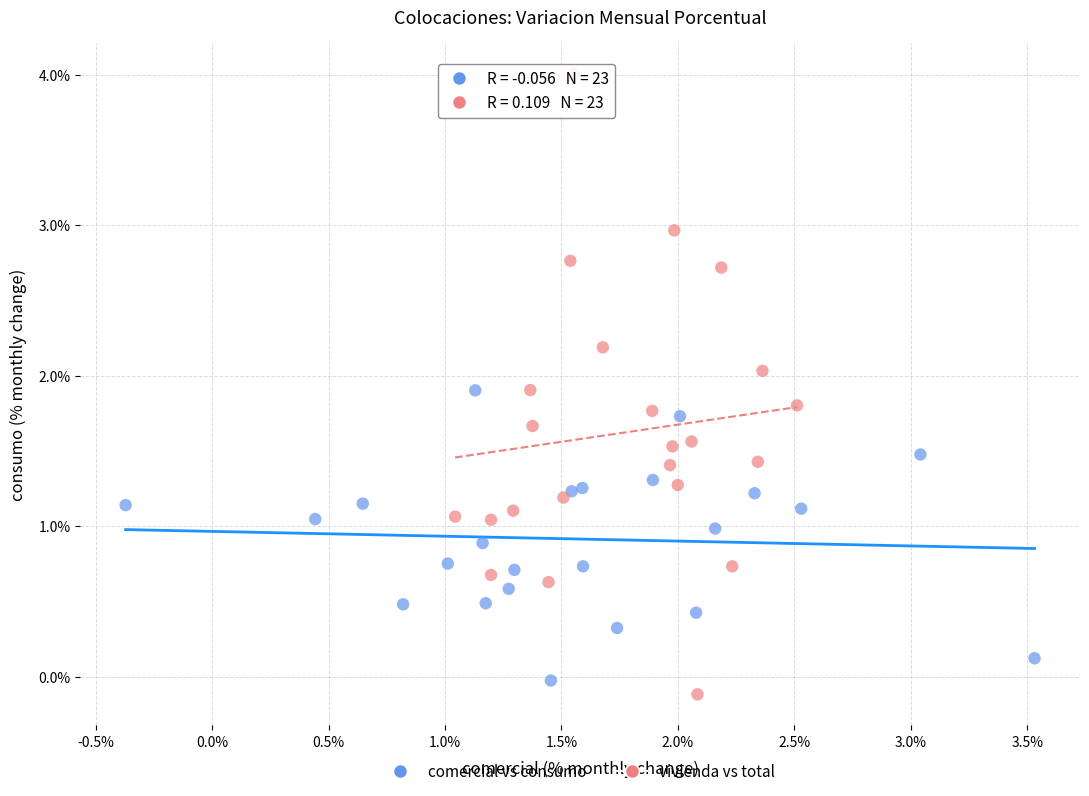

Which series reaches the maximum Y coordinate?

vivienda vs total